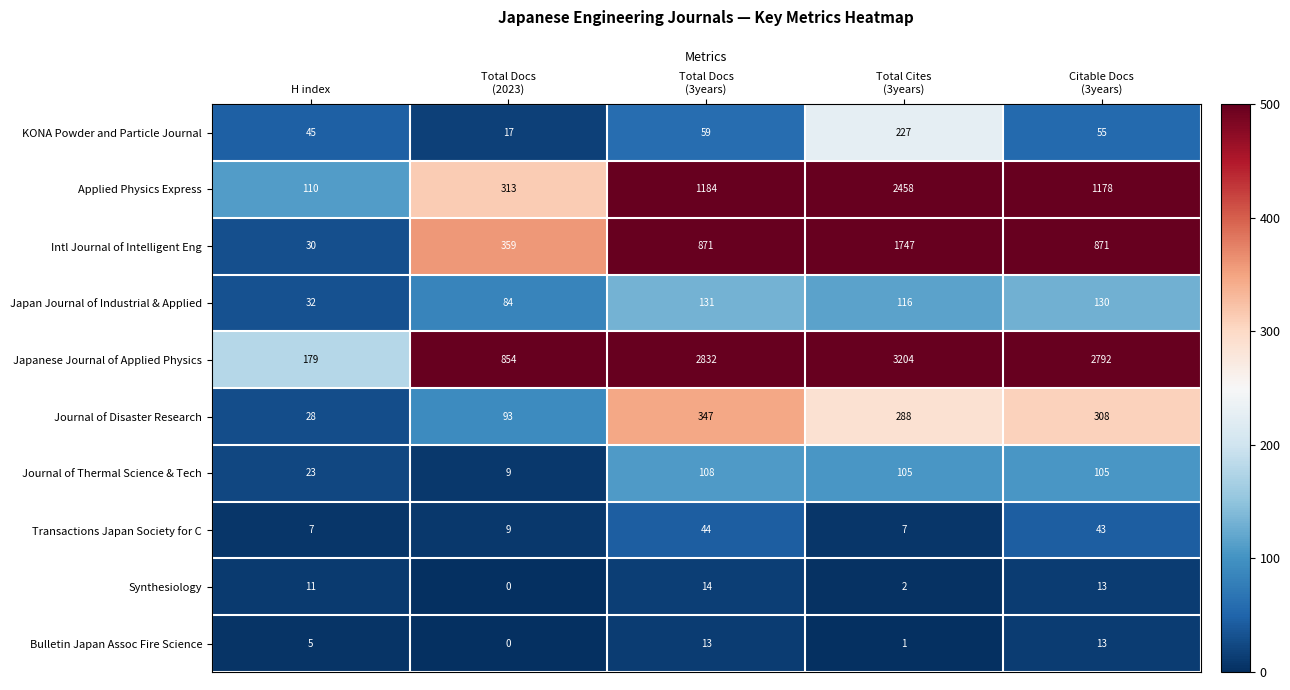

The Japan Journal of Industrial & Applied series shows 15 at H index. True or false?

False